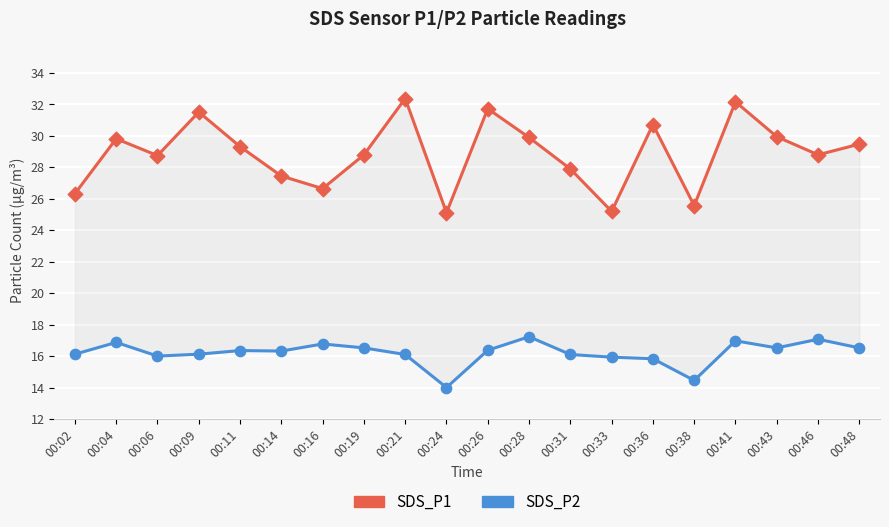

At how many categories does at least one series exceed 20?

20